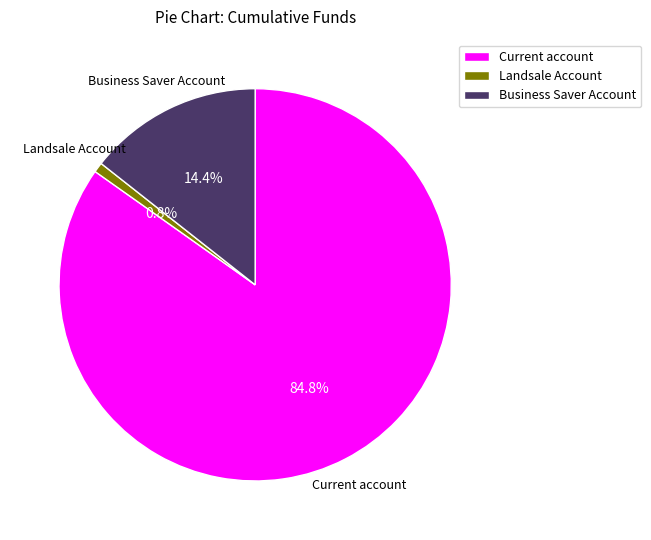

How many slices are in this pie chart?

3